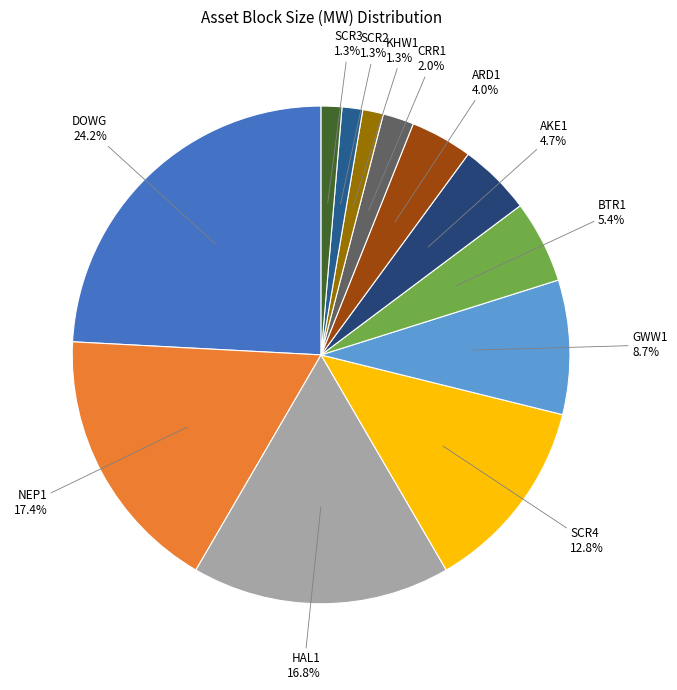

To the nearest percent, what is the average slice percentage?

8%